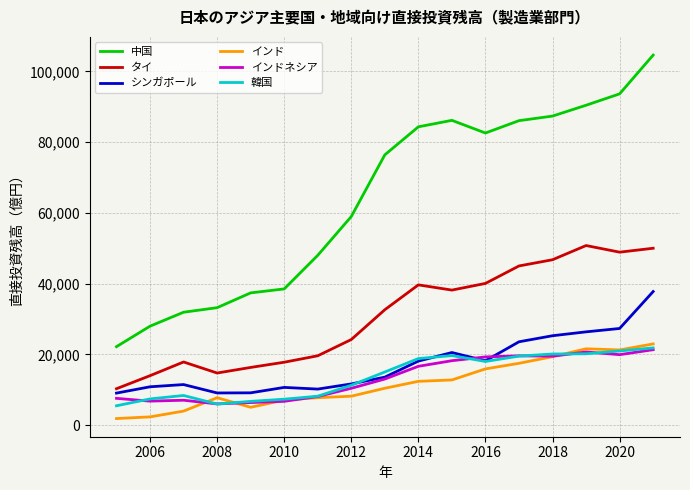

True or false: 中国 and 韓国 intersect in this chart.

False